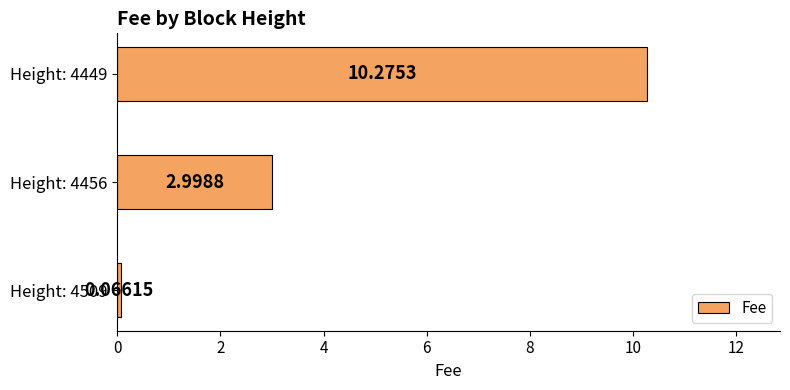

What is the sum of all values?

13.3